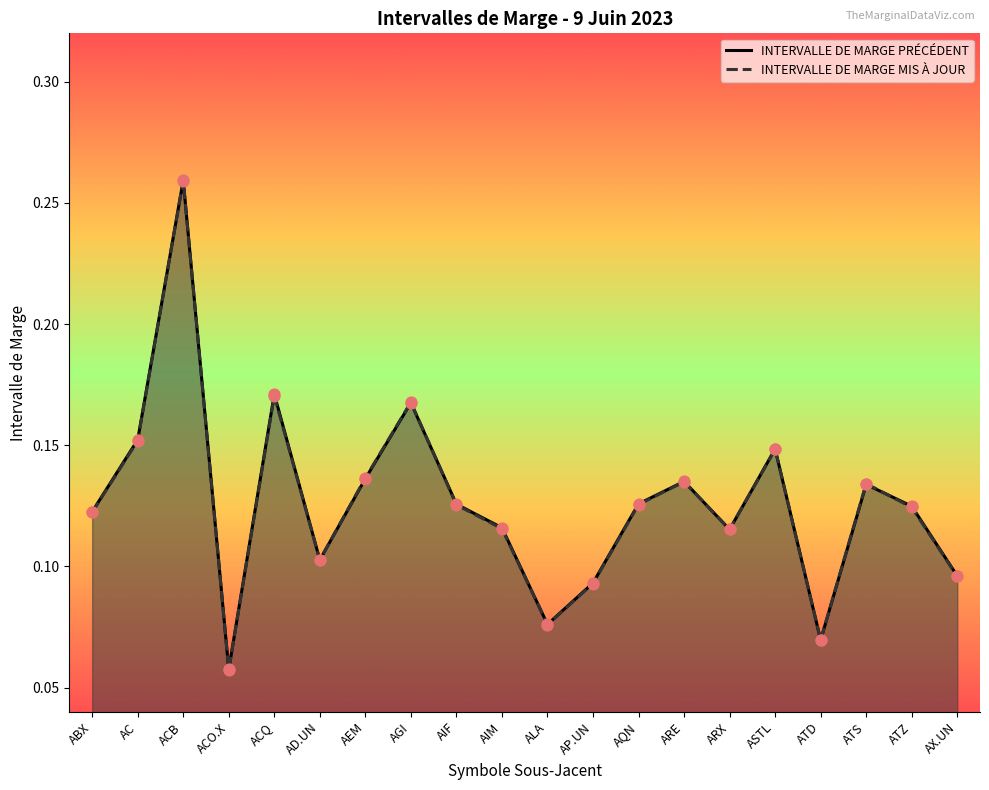

At how many categories does at least one series exceed 0?

20